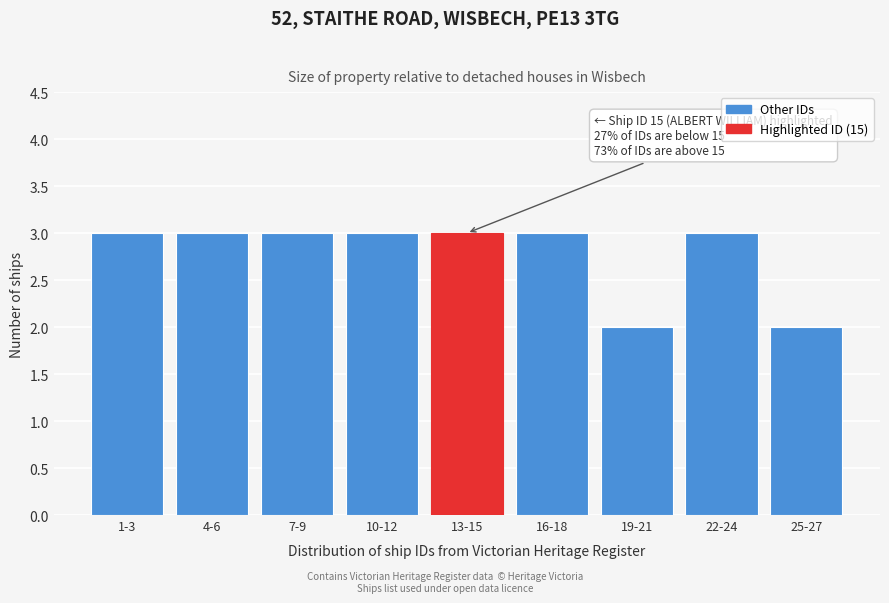

Reading left to right, list all the values displayed in this chart.

1-3=3	4-6=3	7-9=3	10-12=3	13-15=3	16-18=3	19-21=2	22-24=3	25-27=2